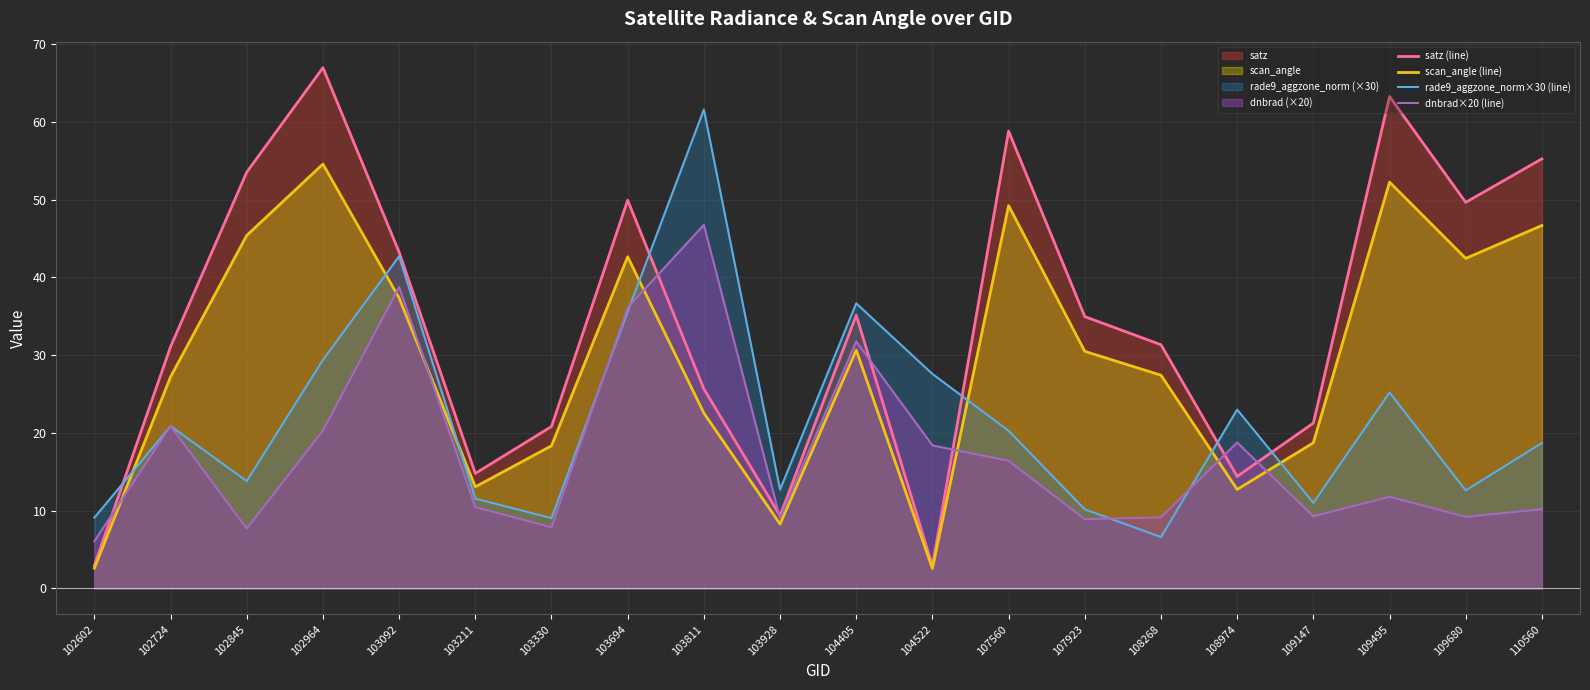

Where does the scan_angle (line) series first go above 30?

102845